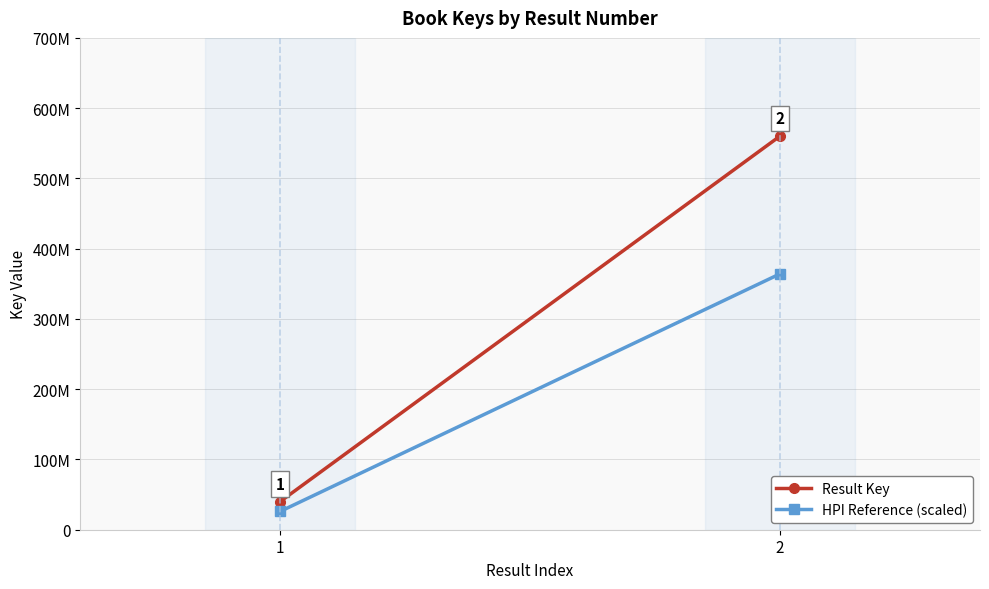

Rank the categories by HPI Reference (scaled) value from lowest to highest.

1, 2